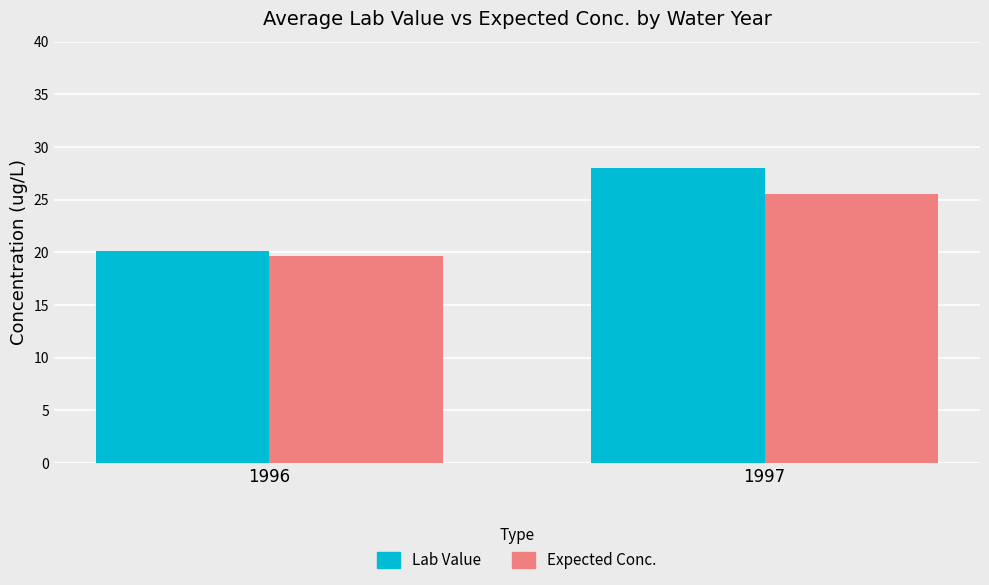

What is the smallest value displayed?

19.6